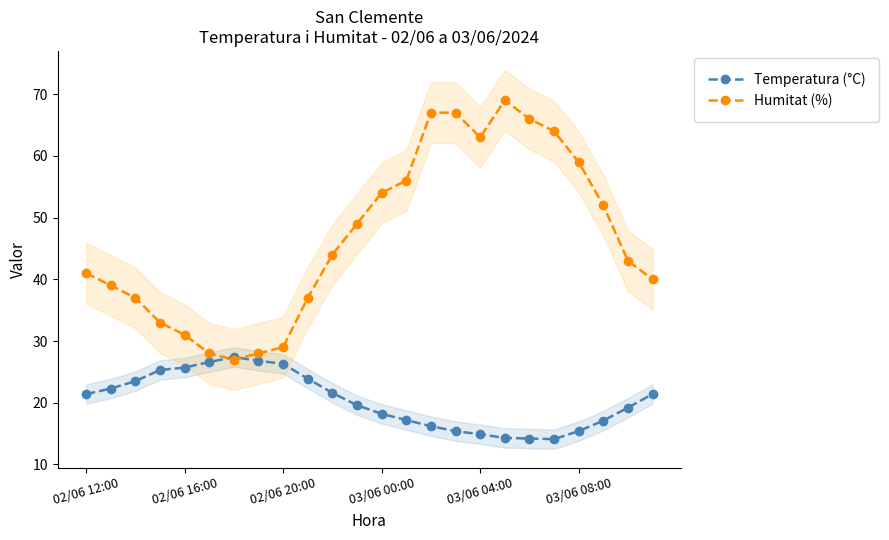

Read the Humitat (%) value at 03/06 04:00.

63.0